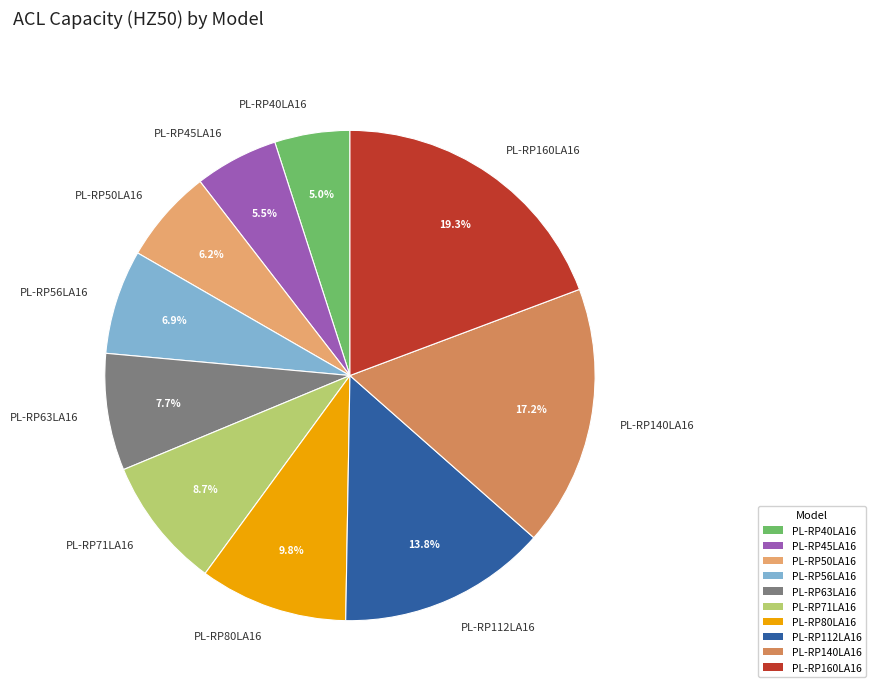

Between PL-RP40LA16 and PL-RP80LA16, which is larger?

PL-RP80LA16